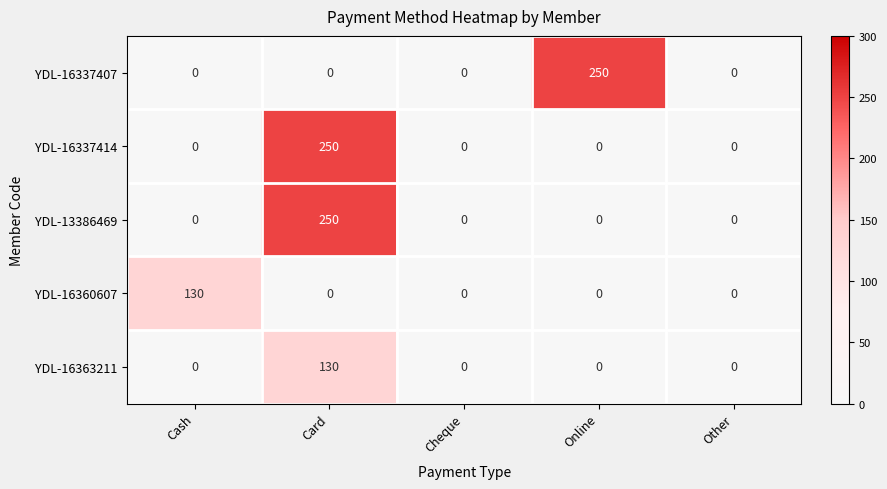

At which label does YDL-16363211 reach its peak?

Card